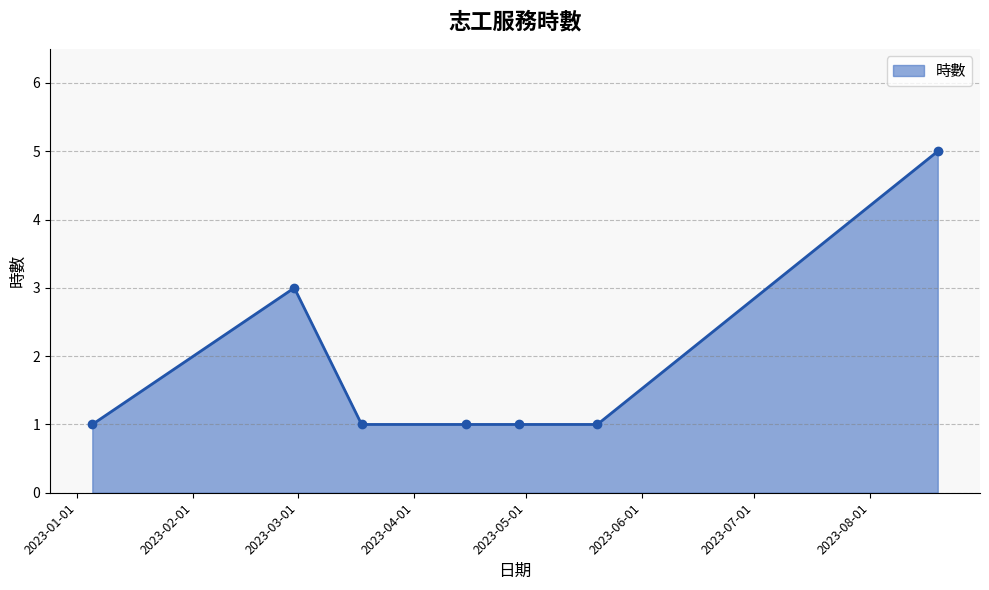

What is the maximum value shown in the chart?

5